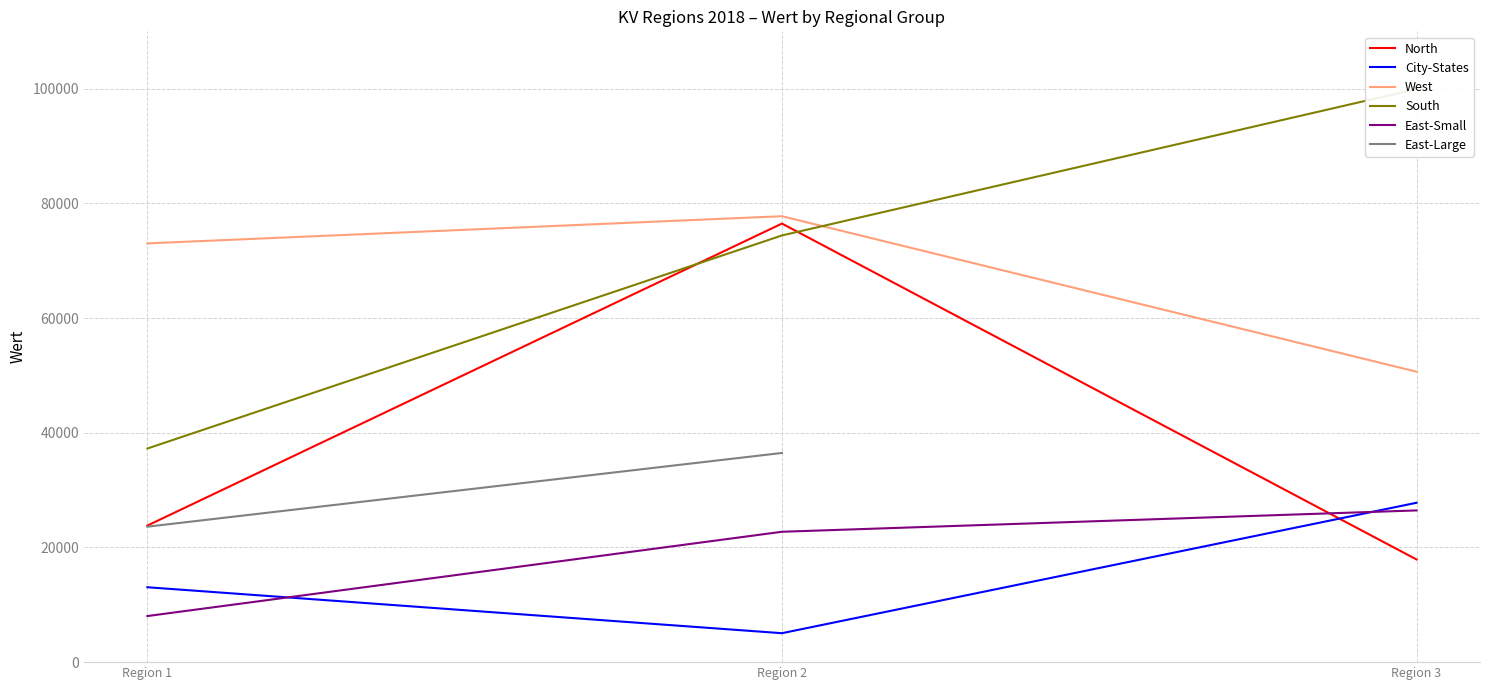

Which category has the lowest value in the North series?

Region 3